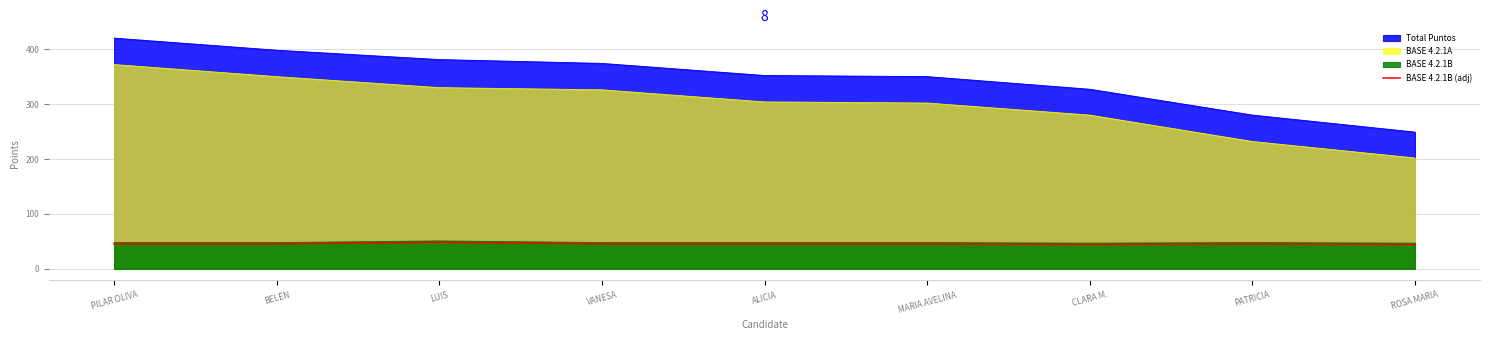

What is the difference between the highest and lowest values at VANESA?

328.4